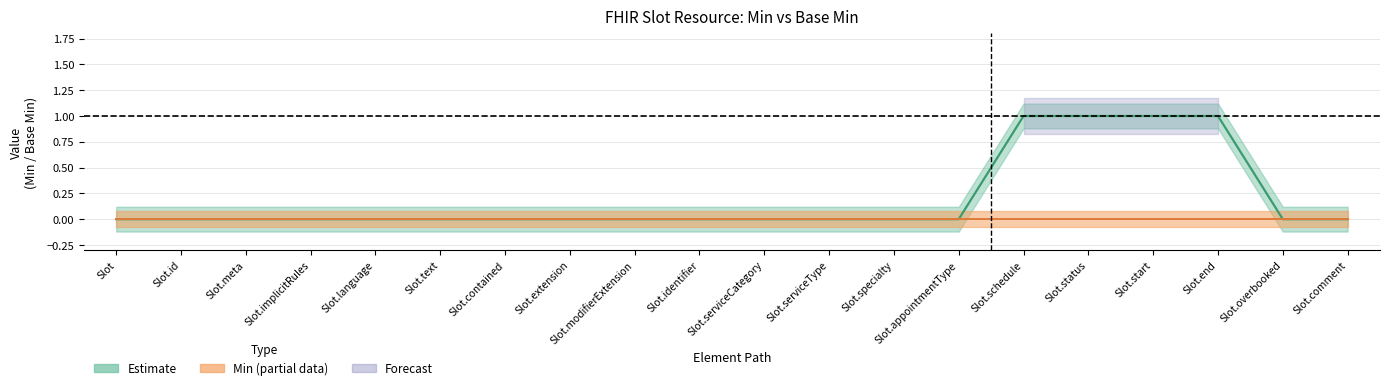

Count the Min upper values in the range 0 to 1.

20